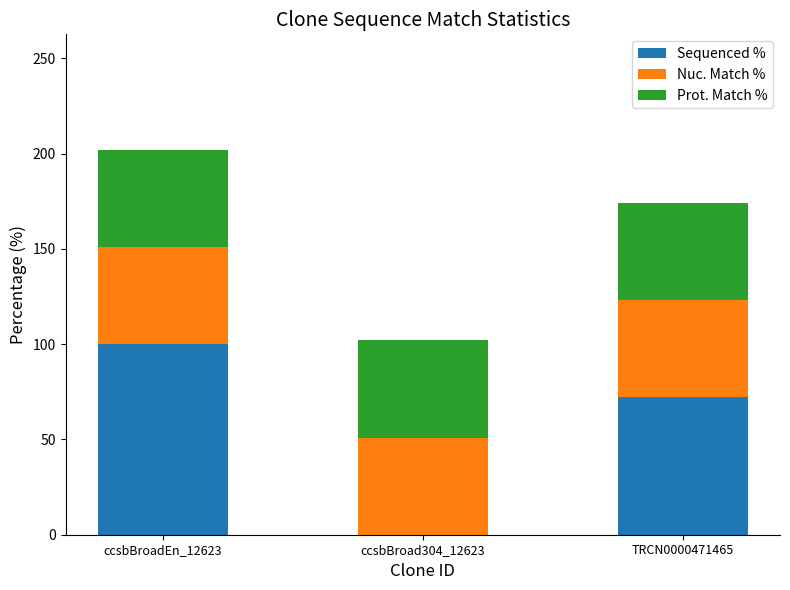

Is it true that Sequenced % equals 100.0 at ccsbBroadEn_12623?

True